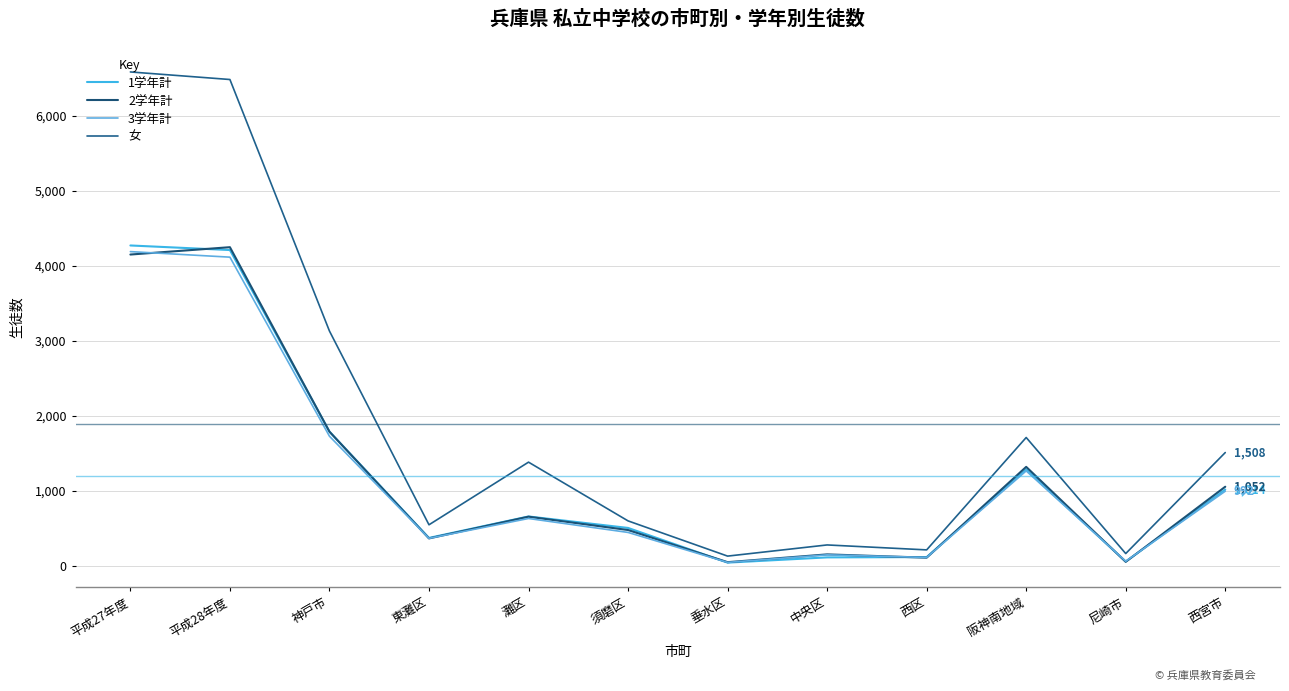

At which label does 1学年計 first exceed 655?

平成27年度